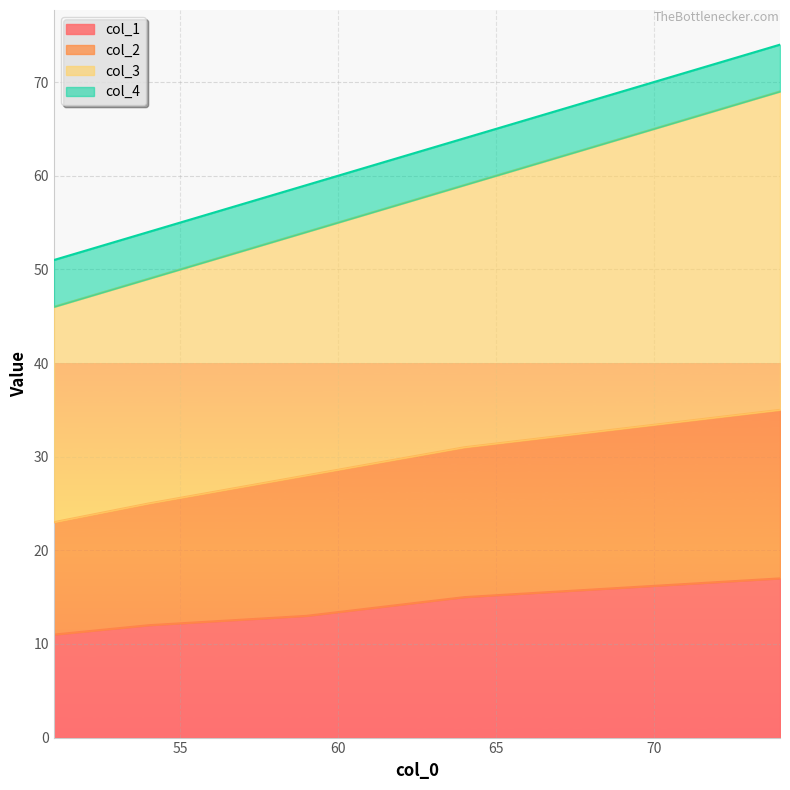

Count the col_3 values in the range 49 to 64.

4